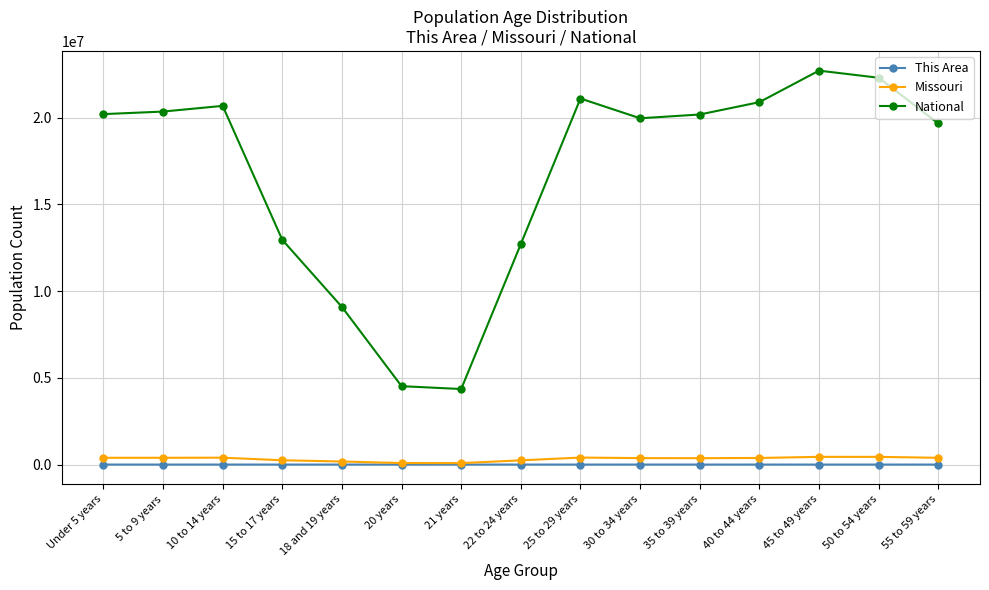

The Missouri series shows 86528 at 20 years. True or false?

True